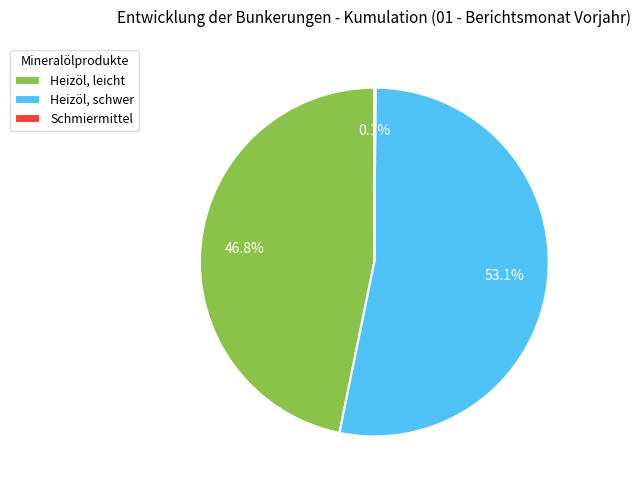

What percentage is the Heizöl, schwer slice, to the nearest percent?

53%